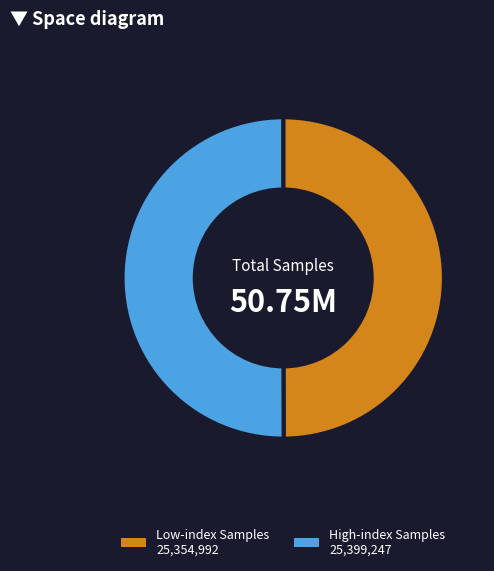

Count the number of slices in the pie.

2